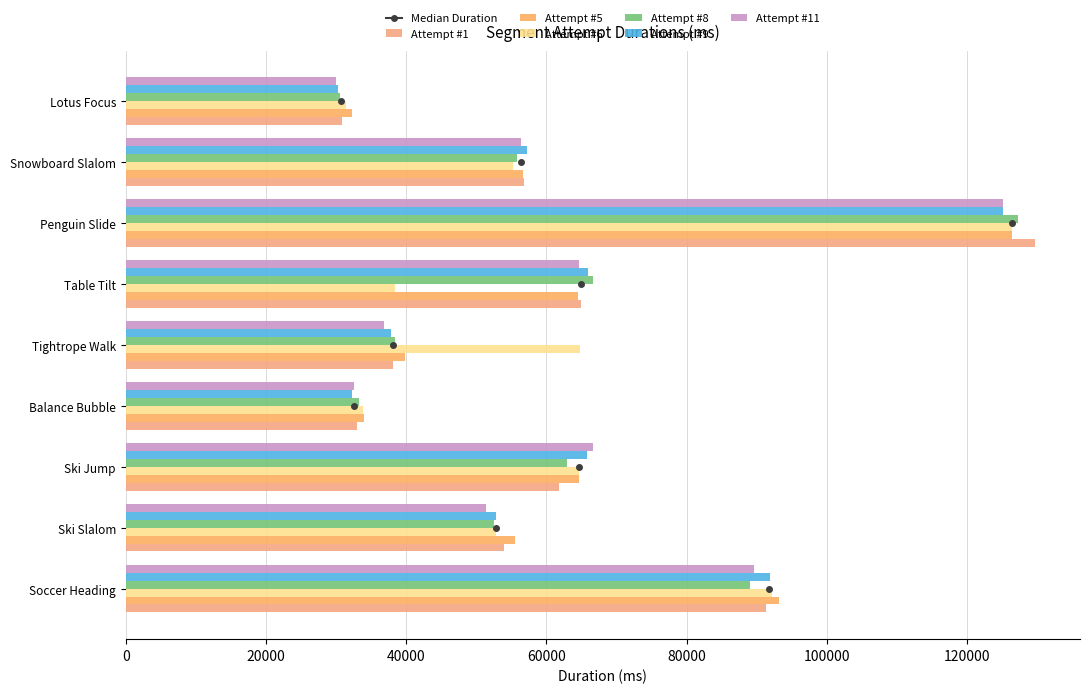

How many categories are shown in the chart?

9